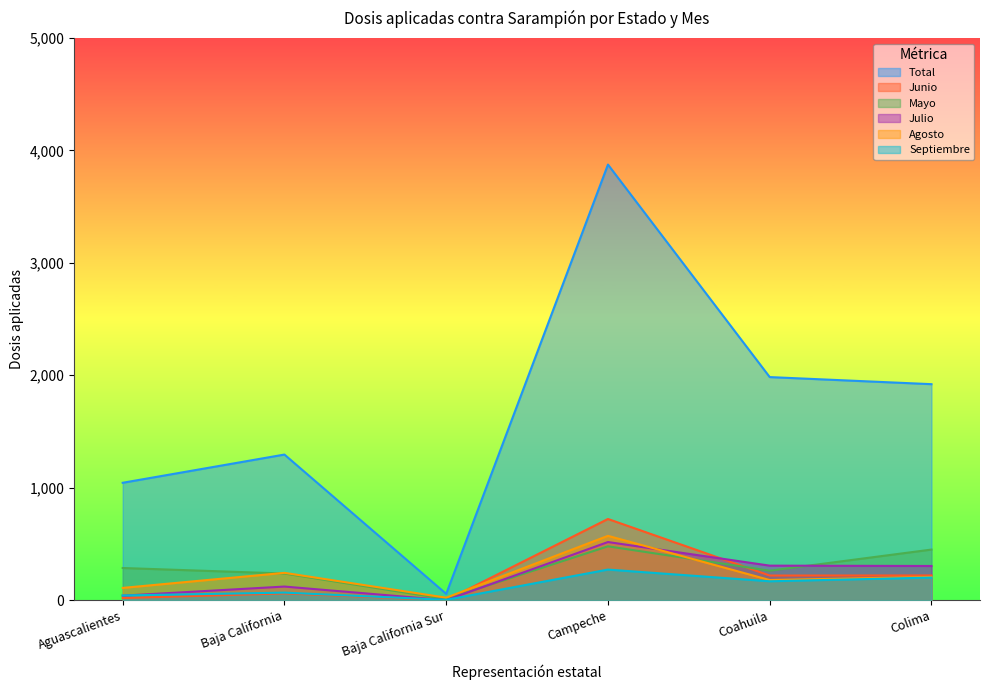

What is the difference between the maximum and minimum values in the Julio series?

517